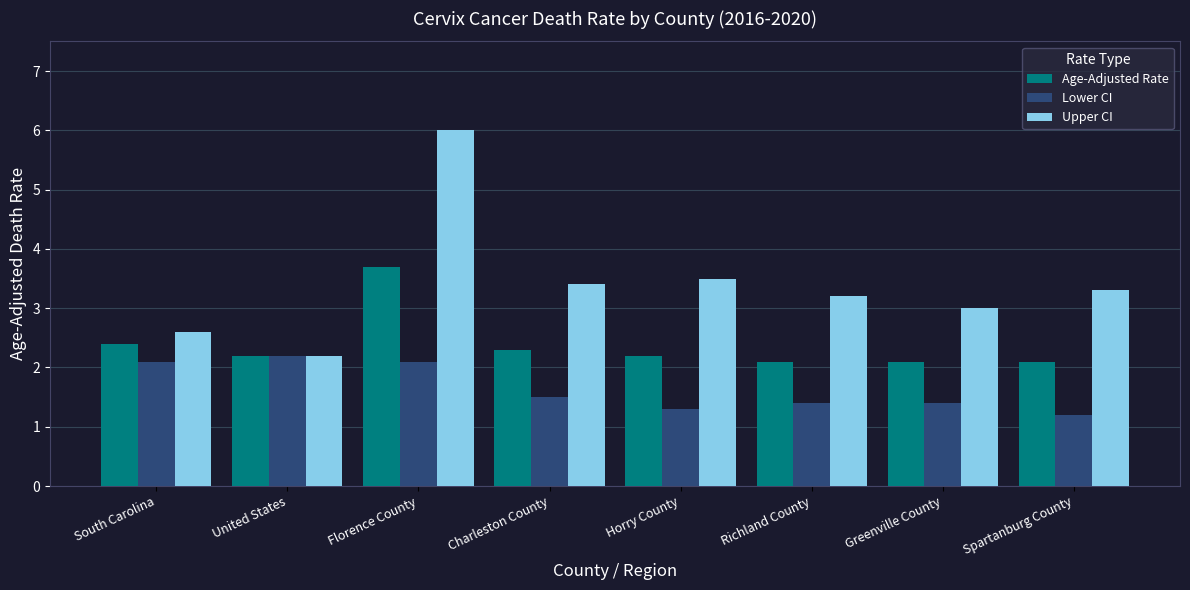

Which series has the largest total across all categories?

Upper CI